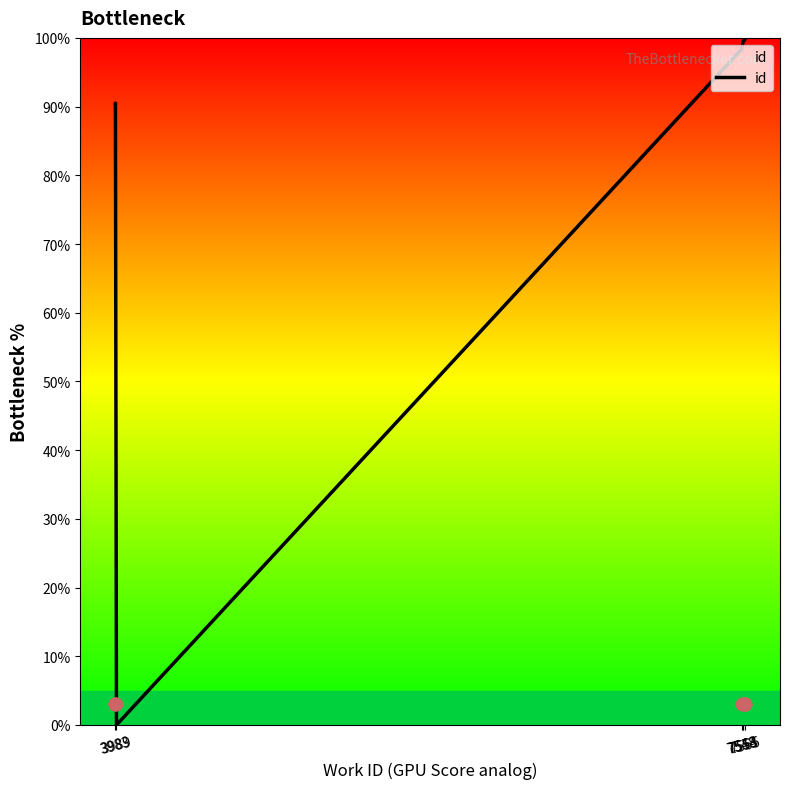

What is the ratio of the value at 3983 to the value at 7548?

0.9